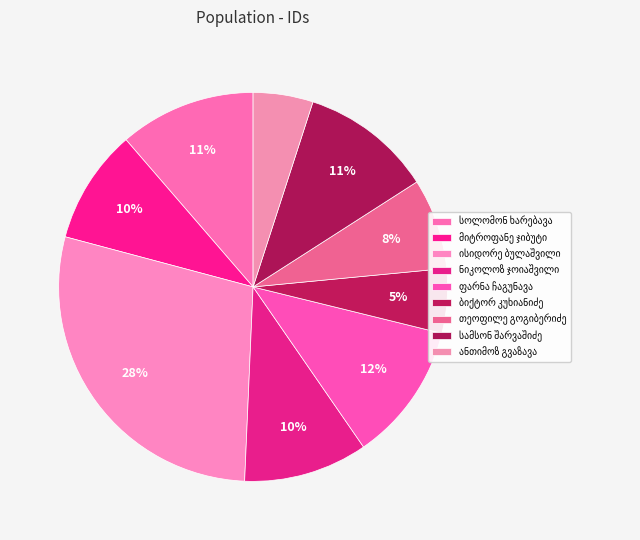

What percentage is NOT represented by სოლომონ ხარებავა?

88.7%